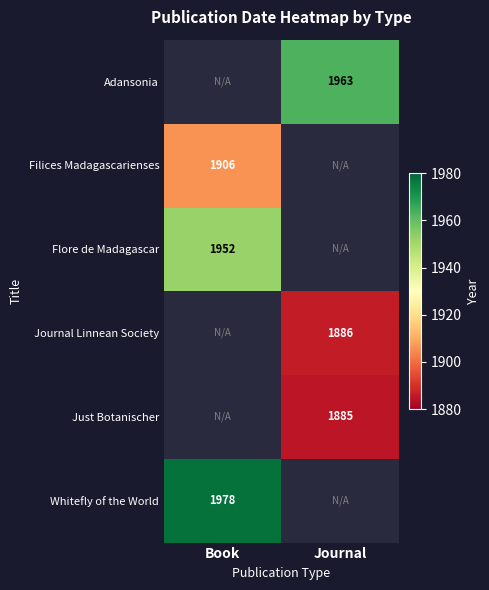

Is it true that Filices Madagascarienses equals 687 at Book?

False